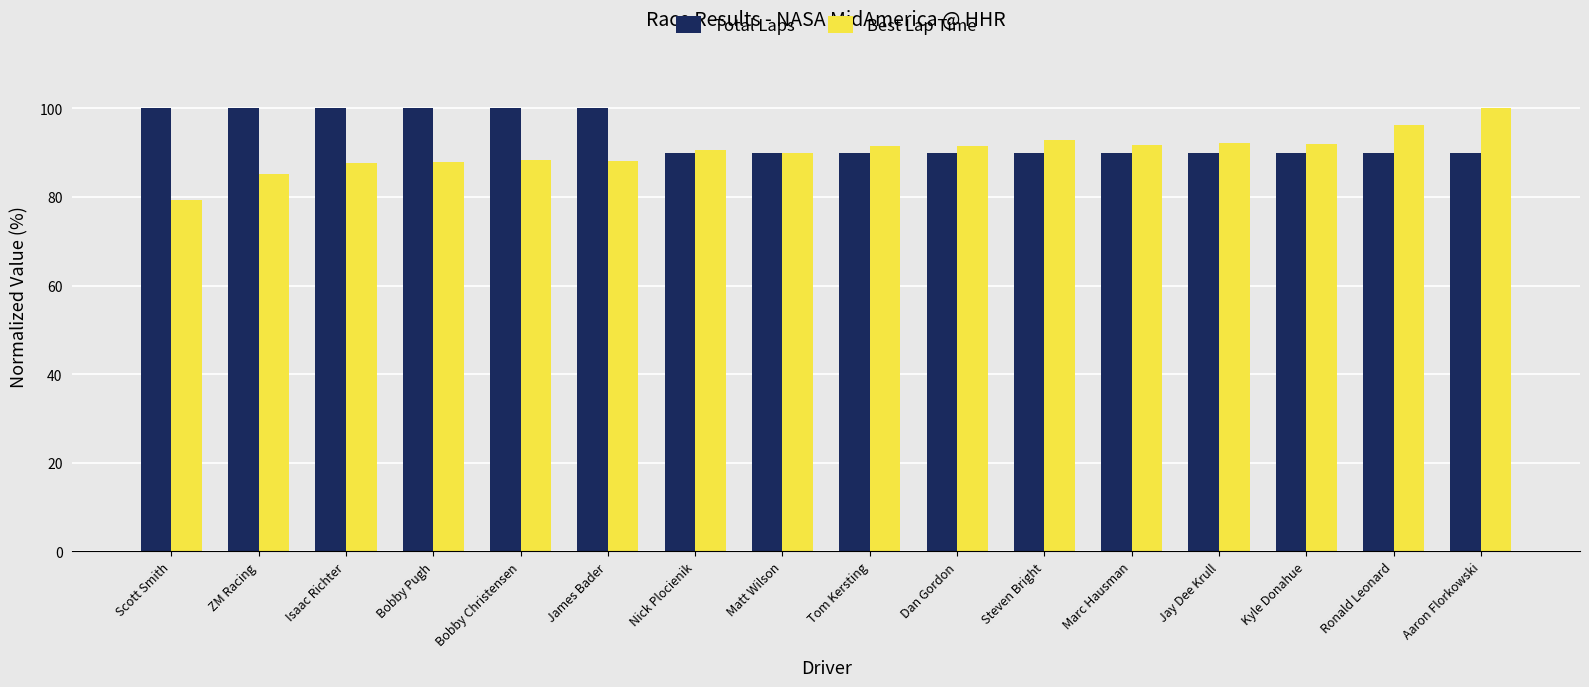

What value does the Total Laps series have at Bobby Christensen?

100.0